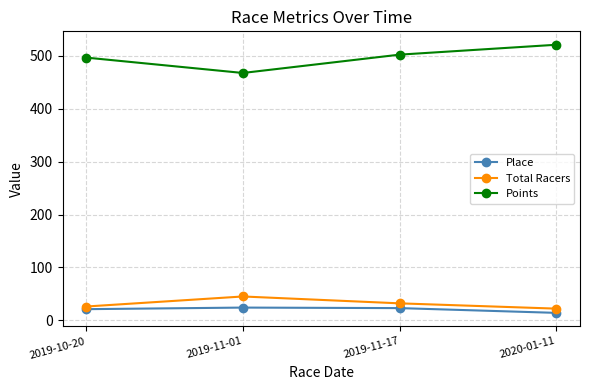

True or false: Points has more than 0 interior local peaks.

False